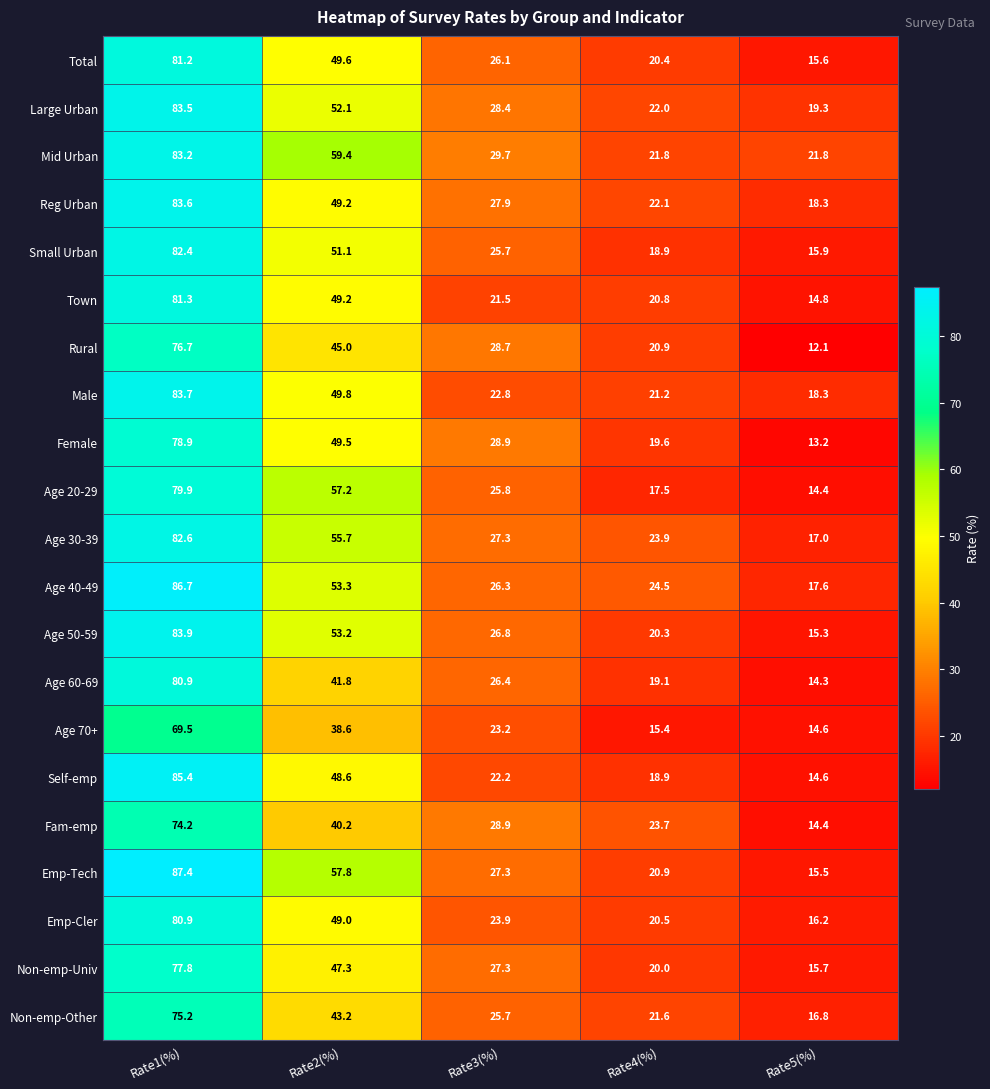

What is the total value across all series at Rate1(%)?

1698.9